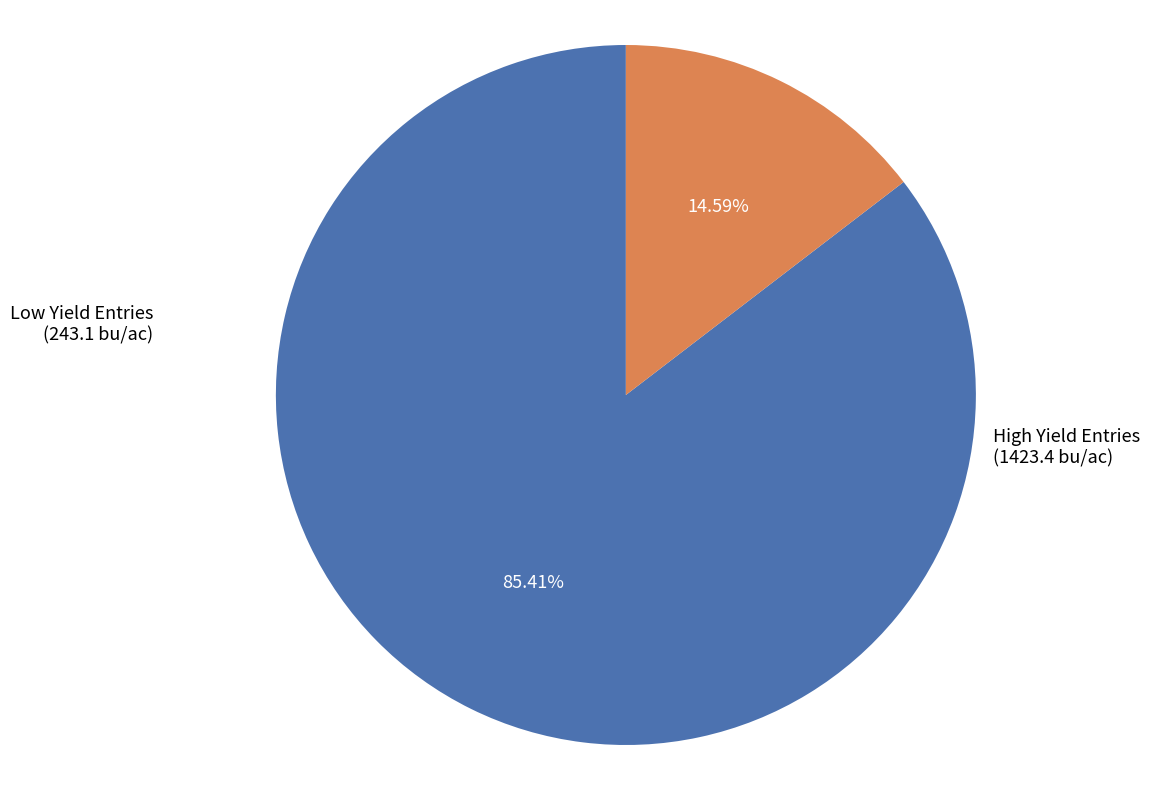

Does any single category account for the majority?

Yes